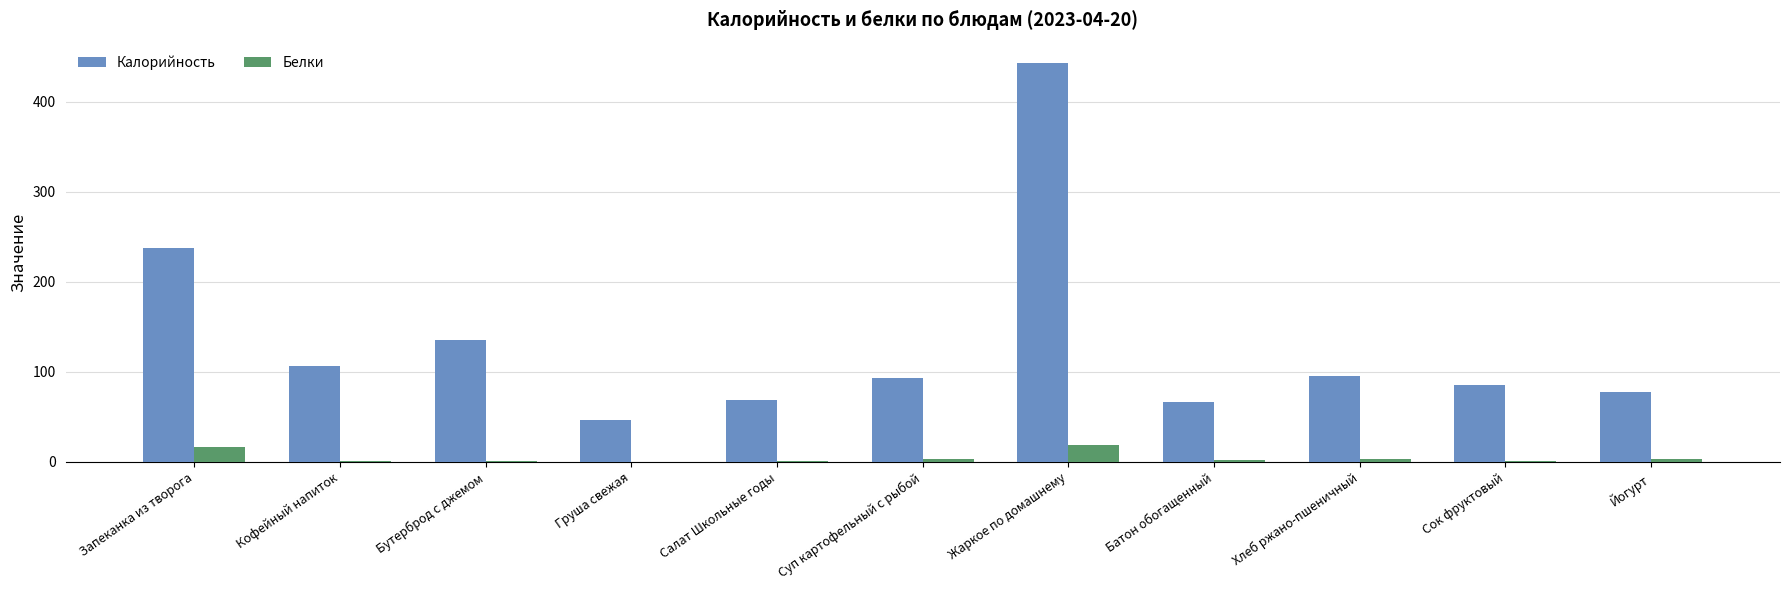

The value of Калорийность at Салат Школьные годы is 105.6. True or false?

False